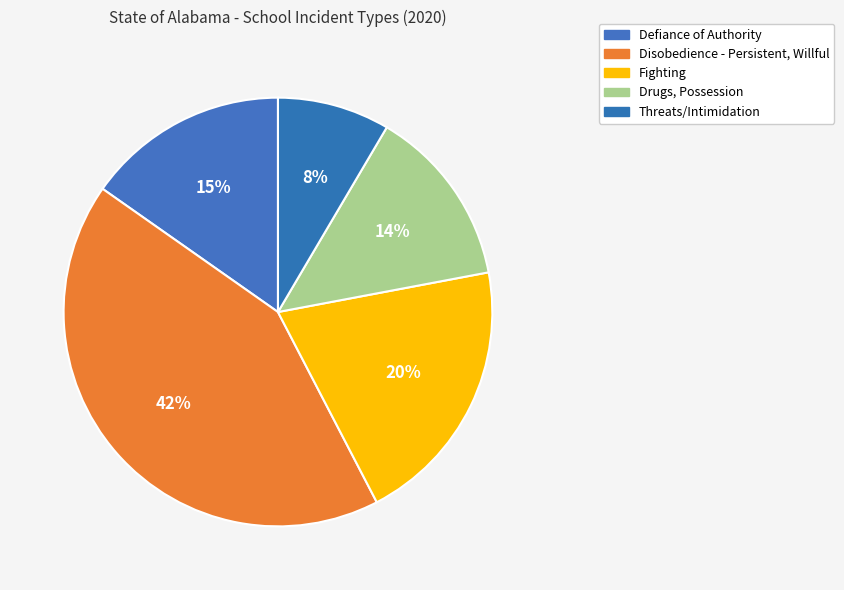

What portion of the pie excludes Fighting?

79.7%